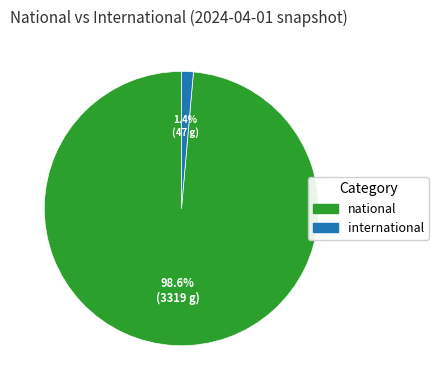

Count the number of slices in the pie.

2